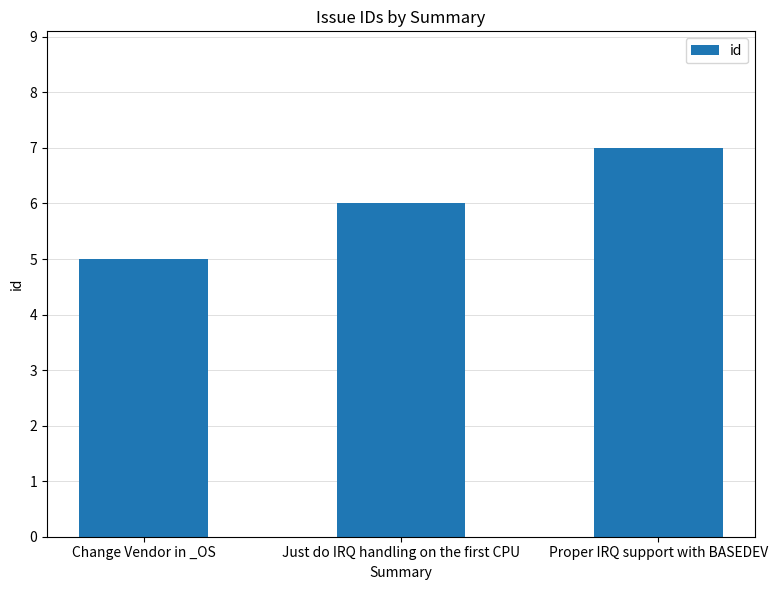

At which category does the chart reach its peak across all series?

Proper IRQ support with BASEDEV